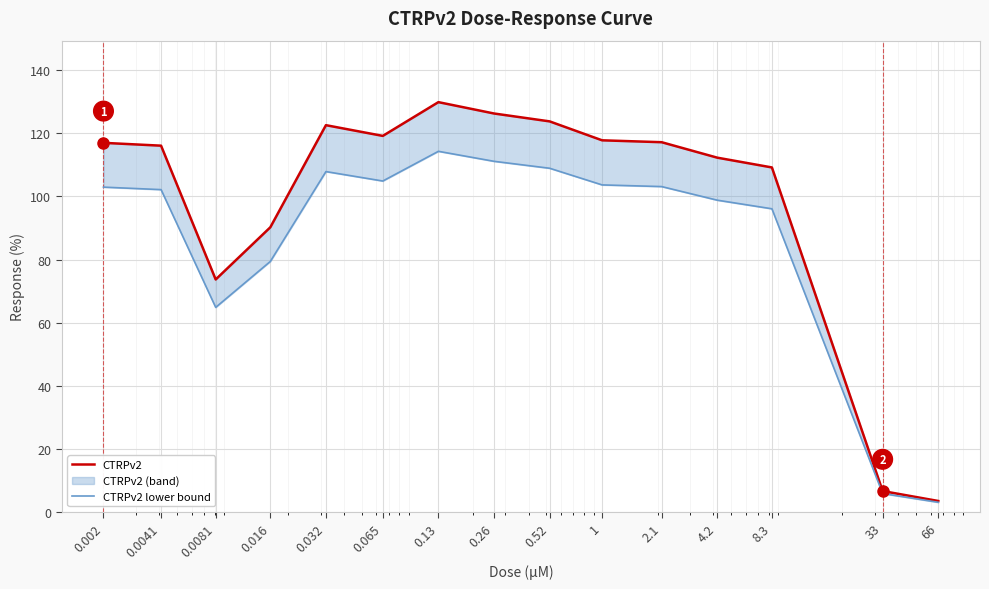

Reading left to right, what are all the values shown in this chart?

CTRPv2: 0.002=117.0	0.0041=116.1	0.0081=73.7	0.016=90.2	0.032=122.6	0.065=119.2	0.13=129.9	0.26=126.3	0.52=123.8	1=117.8	2.1=117.2	4.2=112.3	8.3=109.2	33=6.6	66=3.5
CTRPv2 lower bound: 0.002=103.0	0.0041=102.2	0.0081=64.8	0.016=79.4	0.032=107.9	0.065=104.9	0.13=114.3	0.26=111.1	0.52=108.9	1=103.7	2.1=103.1	4.2=98.8	8.3=96.1	33=5.8	66=3.1